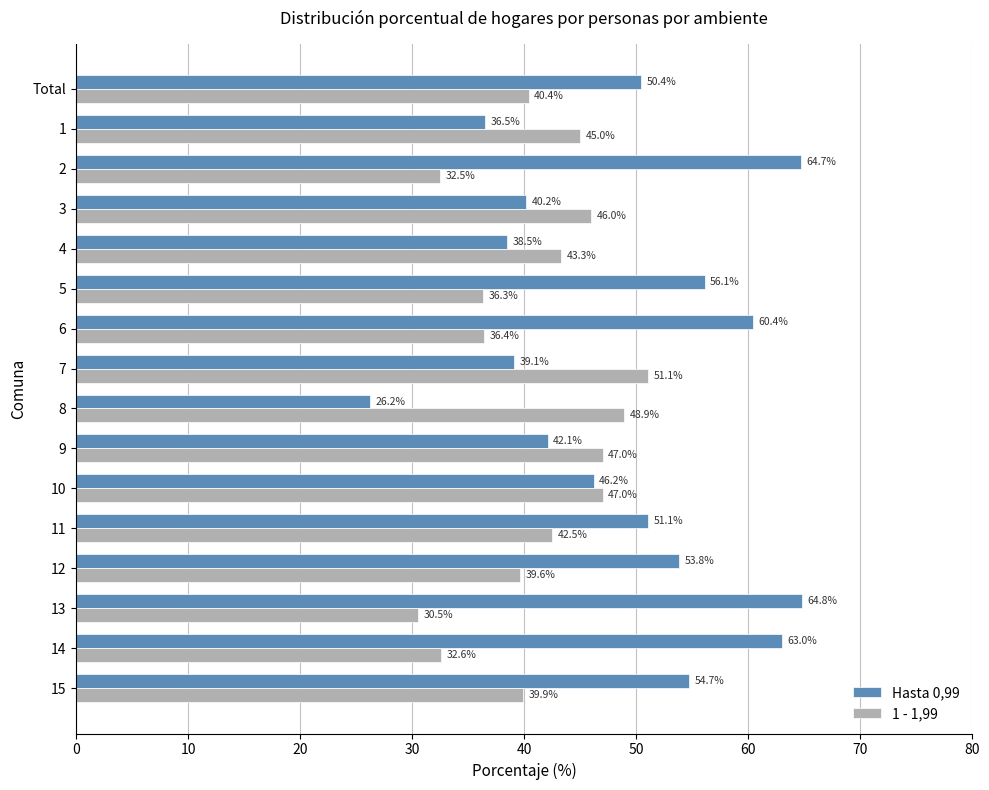

At which label is Hasta 0,99 closest to 45?

10